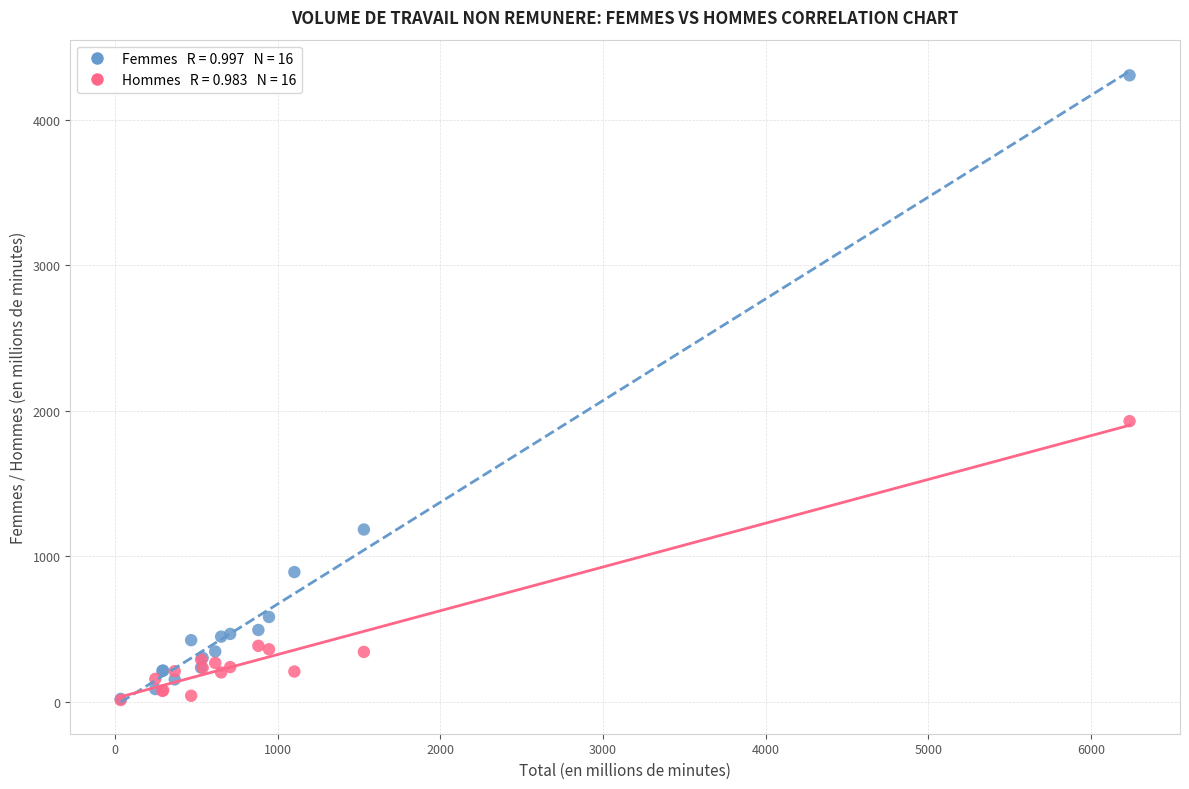

Across all series, what Y value is closest to 2159?

1929.9